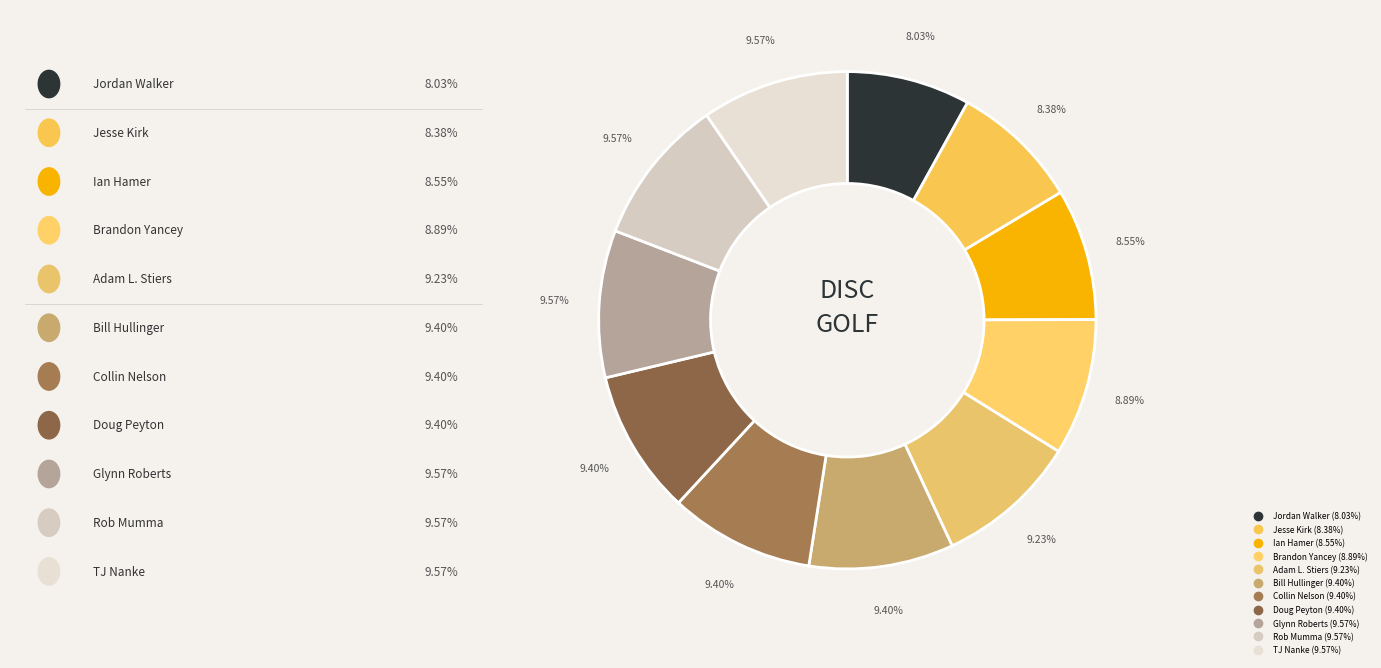

Rank the categories by value from highest to lowest.

Glynn Roberts, Rob Mumma, TJ Nanke, Bill Hullinger, Collin Nelson, Doug Peyton, Adam L. Stiers, Brandon Yancey, Ian Hamer, Jesse Kirk, Jordan Walker